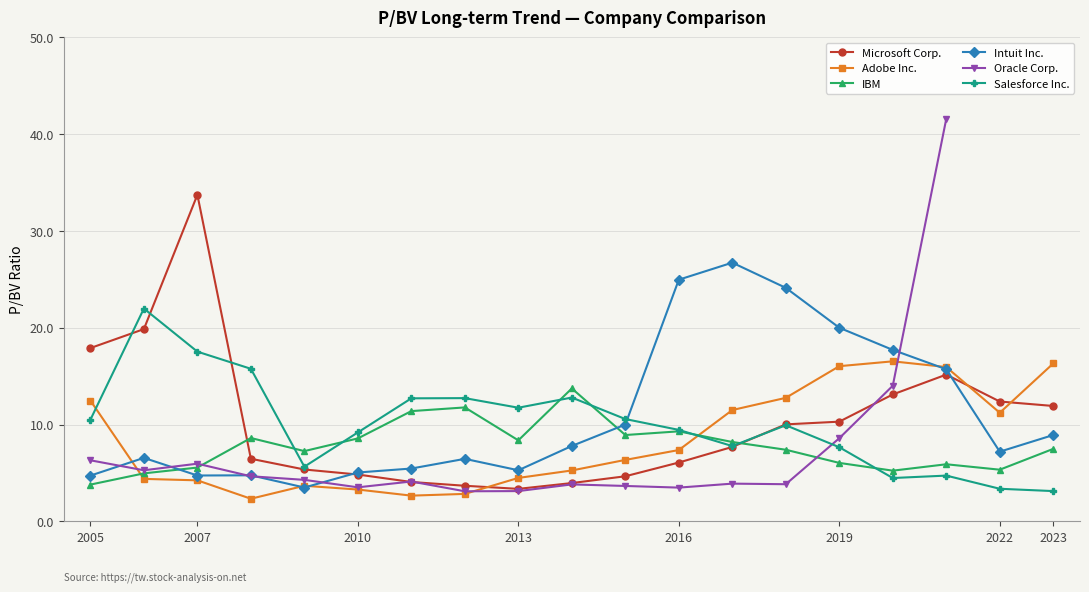

How many interior local valleys does the Salesforce Inc. series have?

4